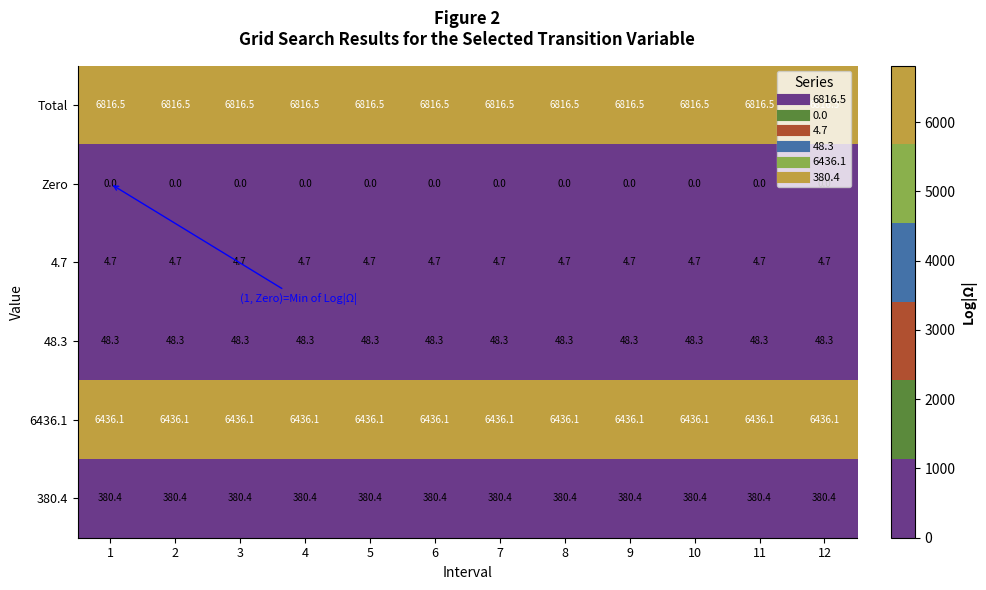

What is the spread (max minus min) of values at 3?

6816.5